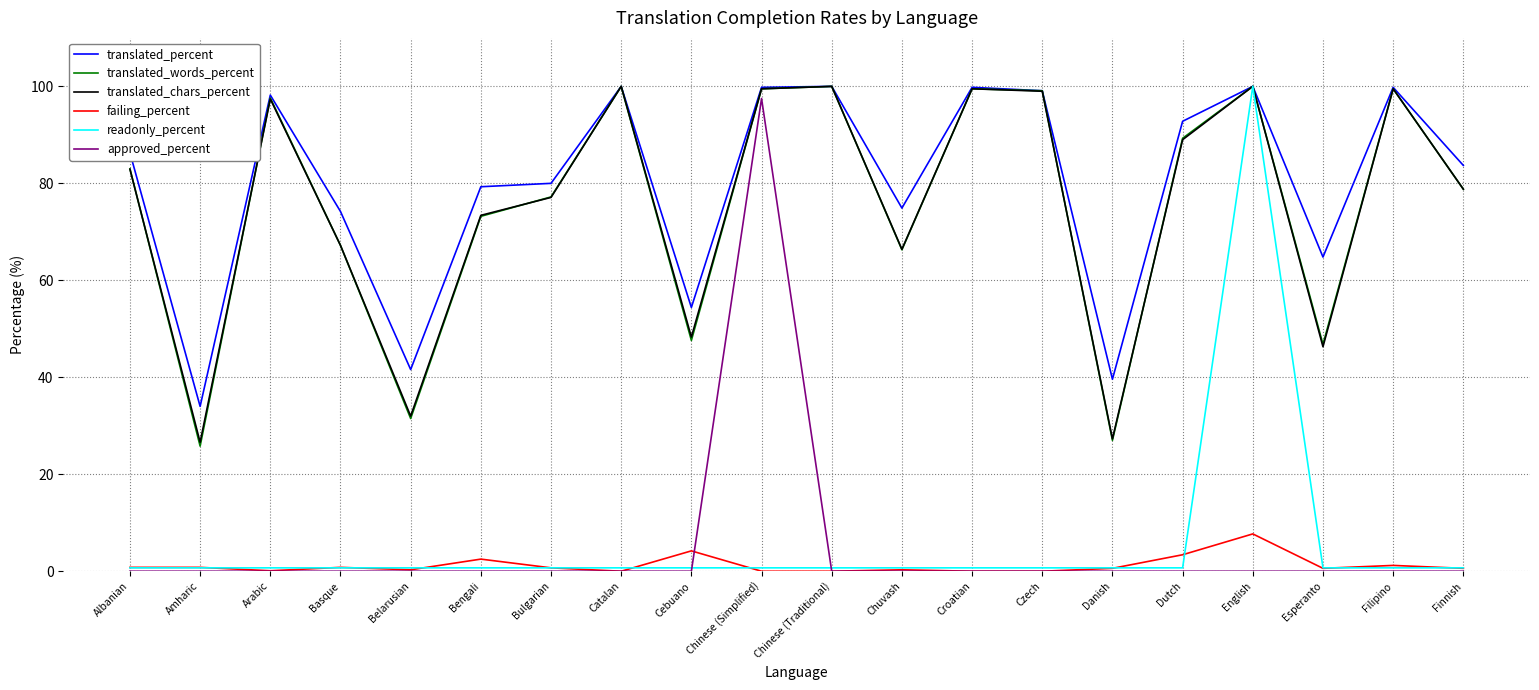

What is the difference between the highest and lowest values at English?

100.0